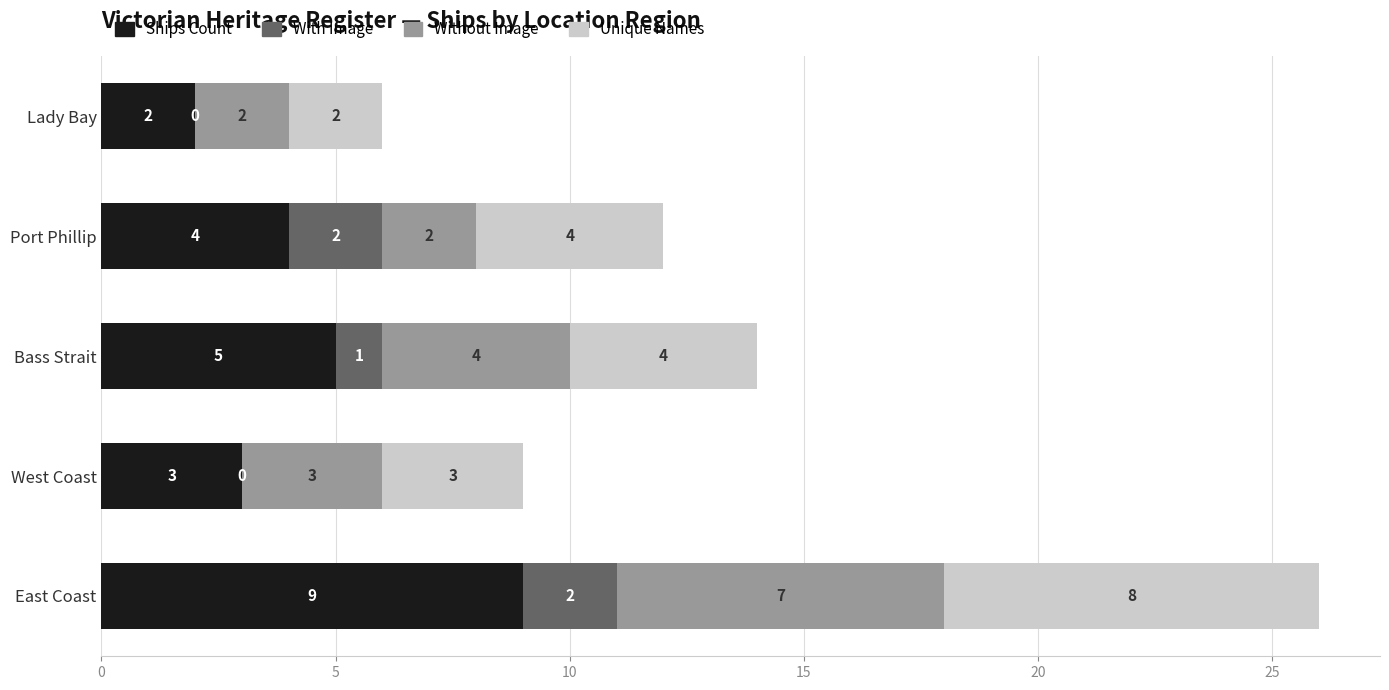

At which label does Ships Count reach its peak?

East Coast